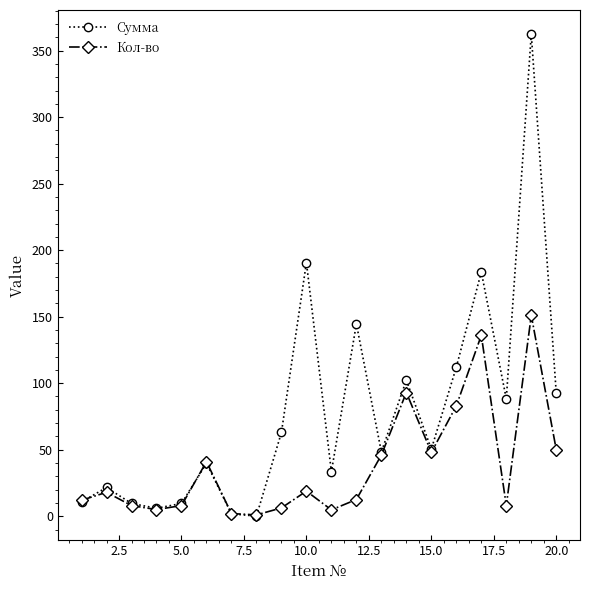

What is the difference between the maximum and minimum values in the Кол-во series?

150.0